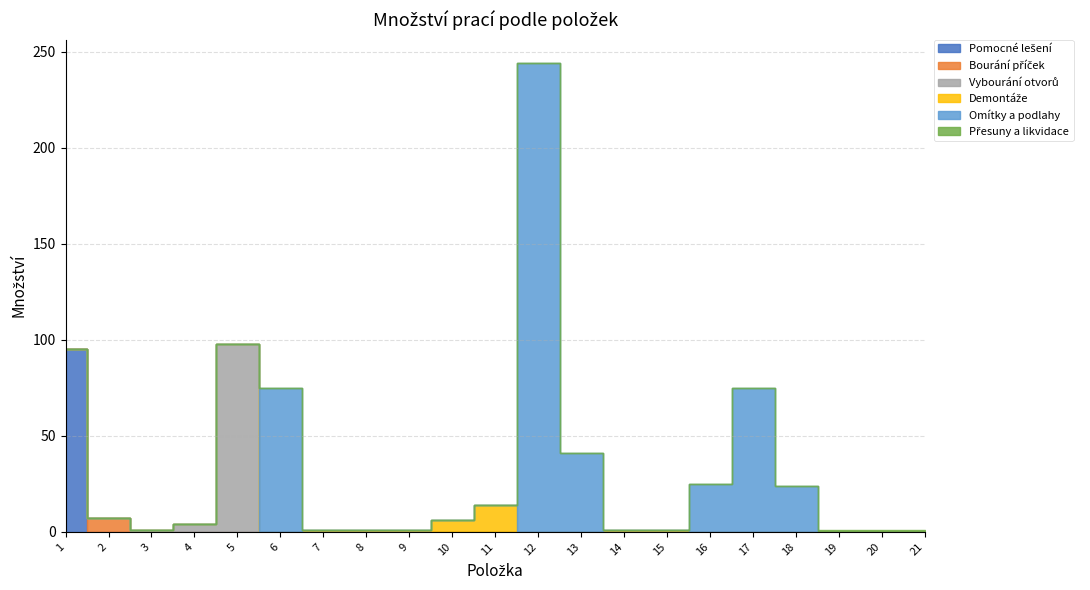

Reading left to right, list all the values displayed in this chart.

Pomocné lešení: 1=95	2=0	3=0	4=0	5=0	6=0	7=0	8=0	9=0	10=0	11=0	12=0	13=0	14=0	15=0	16=0	17=0	18=0	19=0	20=0	21=0
Bourání příček: 1=0	2=7	3=0	4=0	5=0	6=0	7=0	8=0	9=0	10=0	11=0	12=0	13=0	14=0	15=0	16=0	17=0	18=0	19=0	20=0	21=0
Vybourání otvorů: 1=0	2=0	3=1	4=4	5=98	6=0	7=0	8=0	9=0	10=0	11=0	12=0	13=0	14=0	15=0	16=0	17=0	18=0	19=0	20=0	21=0
Demontáže: 1=0	2=0	3=0	4=0	5=0	6=0	7=1	8=1	9=1	10=6	11=14	12=0	13=0	14=1	15=1	16=0	17=0	18=0	19=0	20=0	21=0
Omítky a podlahy: 1=0	2=0	3=0	4=0	5=0	6=75	7=0	8=0	9=0	10=0	11=0	12=244	13=41	14=0	15=0	16=25	17=75	18=24	19=0	20=0	21=0
Přesuny a likvidace: 1=0	2=0	3=0	4=0	5=0	6=0	7=0	8=0	9=0	10=0	11=0	12=0	13=0	14=0	15=0	16=0	17=0	18=0	19=1	20=1	21=1